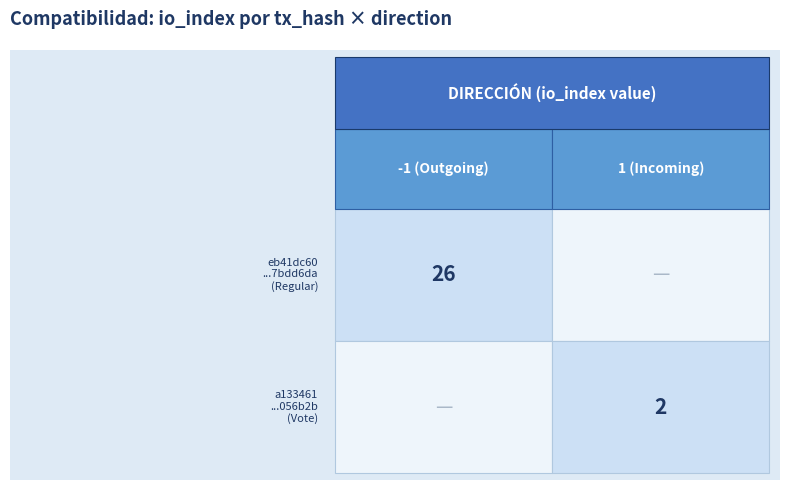

How many values in the a133461530cff51022b480fab66b4e860056b2b... series are below 2?

1